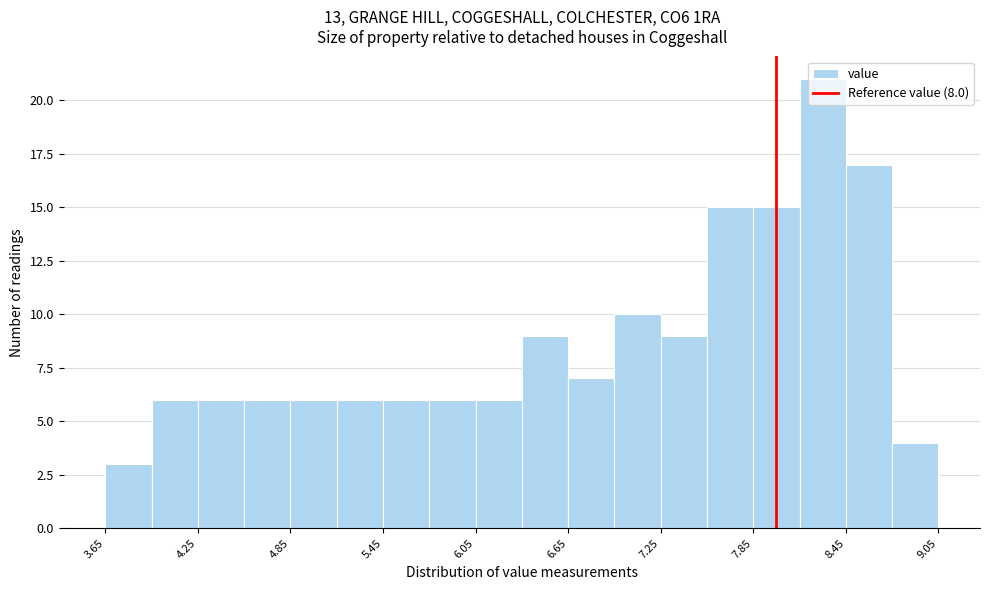

Read against the x-axis, roughly where is the centre of the tallest bar?

8.3